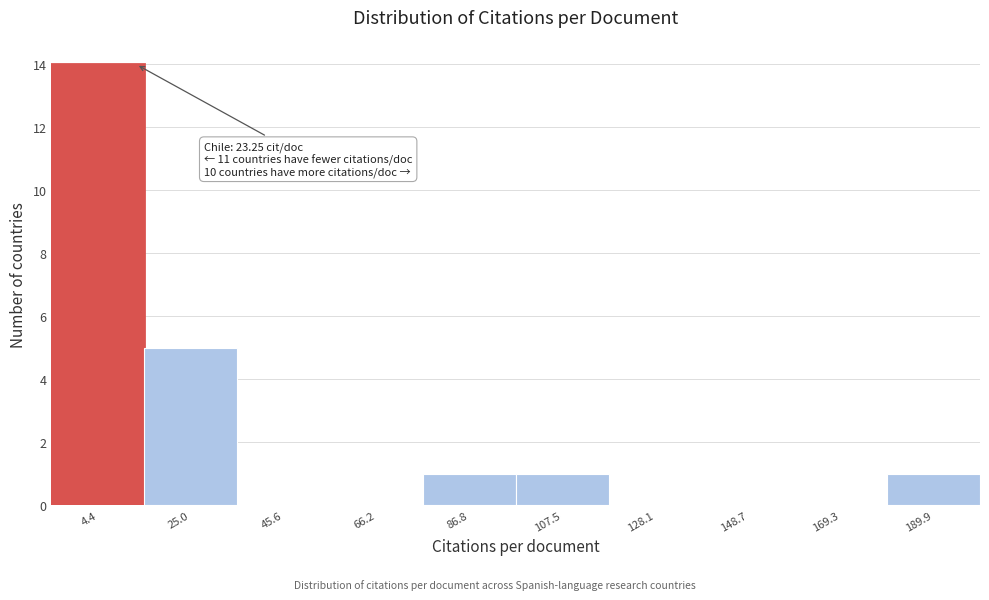

Reading right to left, what are all the values shown in this chart?

189.9=1	169.3=0	148.7=0	128.1=0	107.5=1	86.8=1	66.2=0	45.6=0	25.0=5	4.4=14